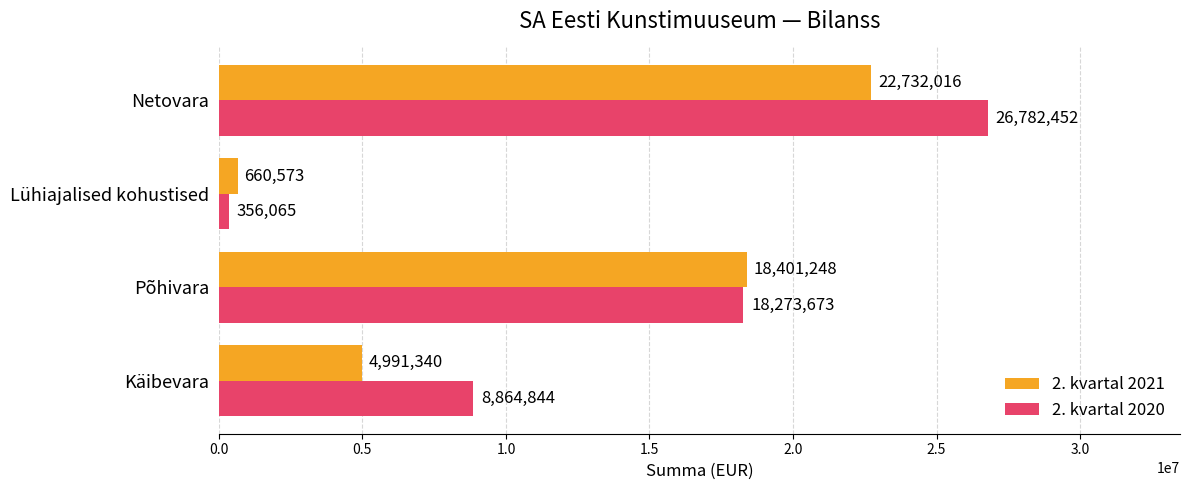

Where is 2. kvartal 2021 nearest to the value 11696294?

Käibevara